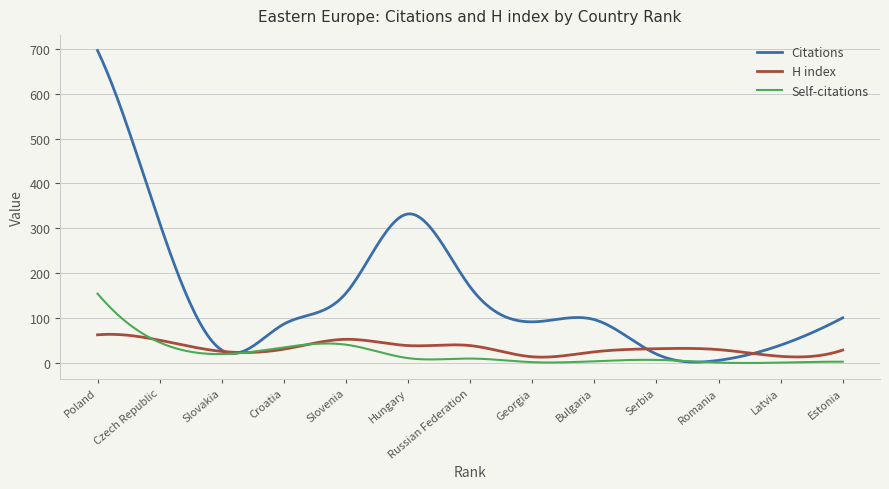

What is the maximum value shown in the chart?

697.0